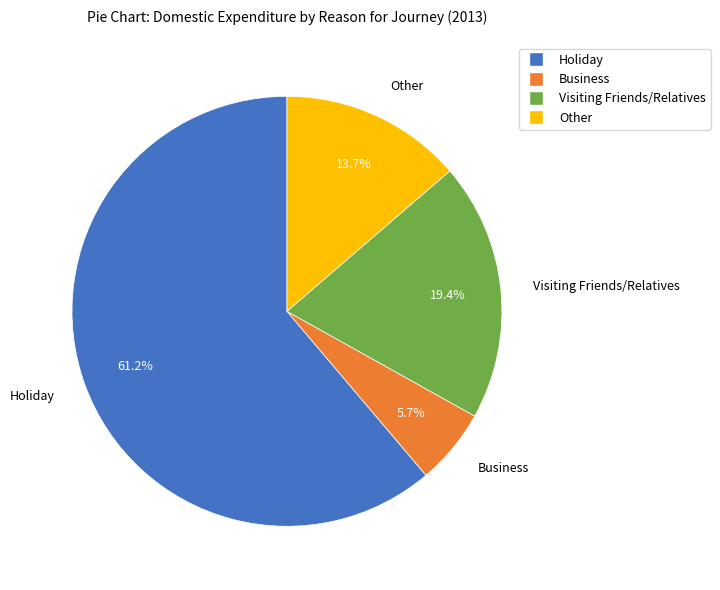

What percentage is the Holiday slice, to the nearest percent?

61%